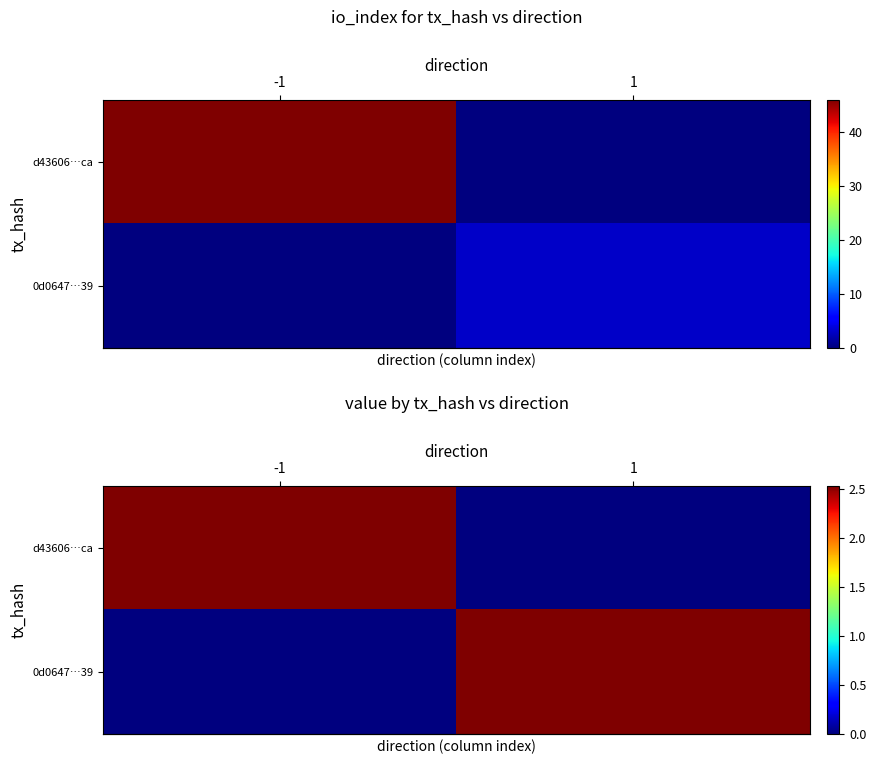

At -1, list the series in order from smallest to largest.

row_1, row_0